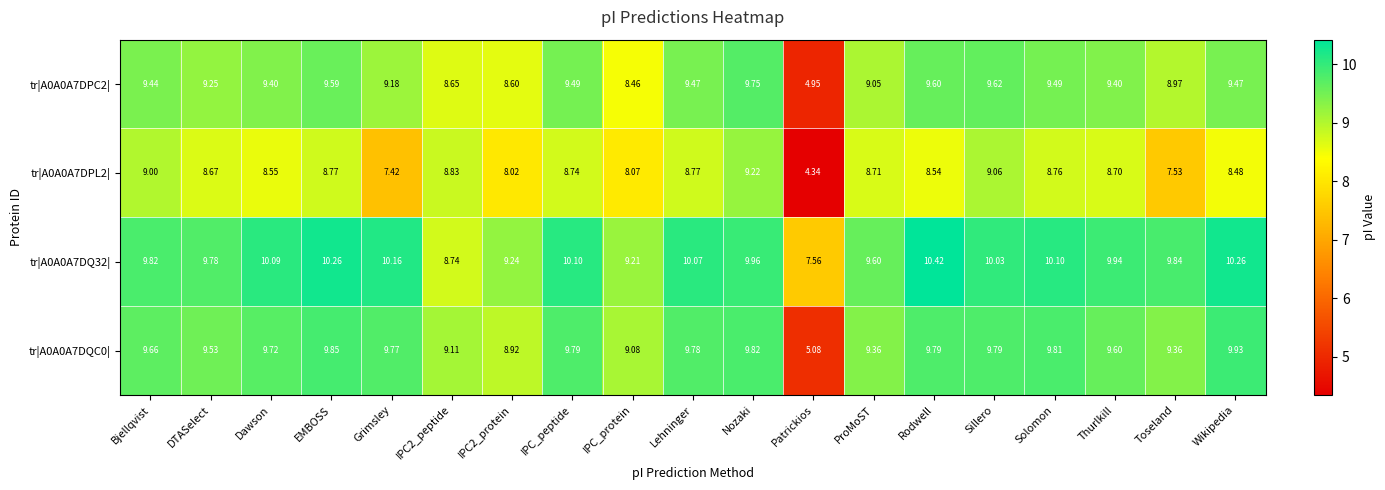

Where does the tr|A0A0A7DQC0| series first go above 9?

Bjellqvist